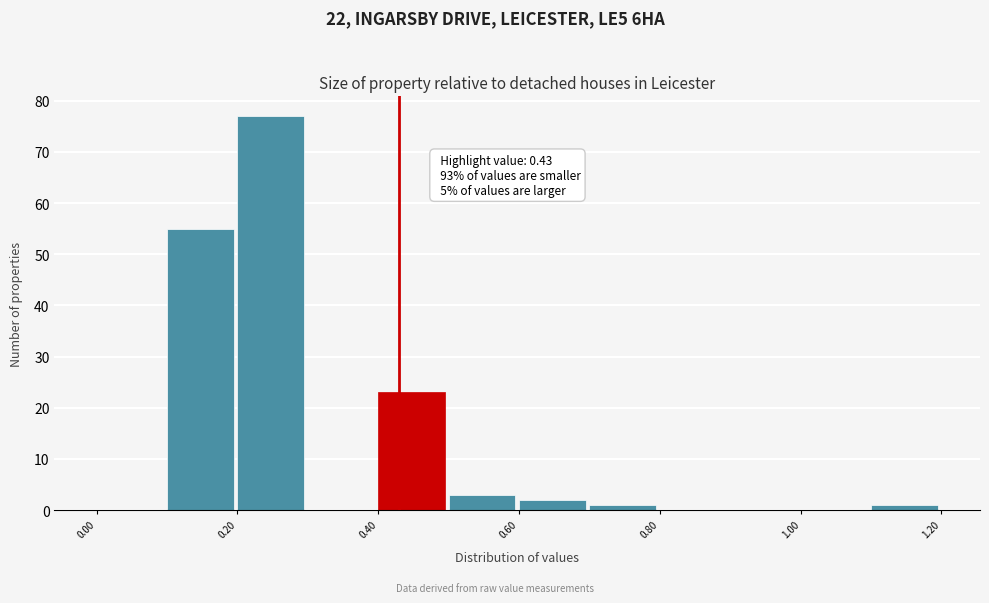

Over which range of the x-axis is the bar tallest?

0.2 to 0.3